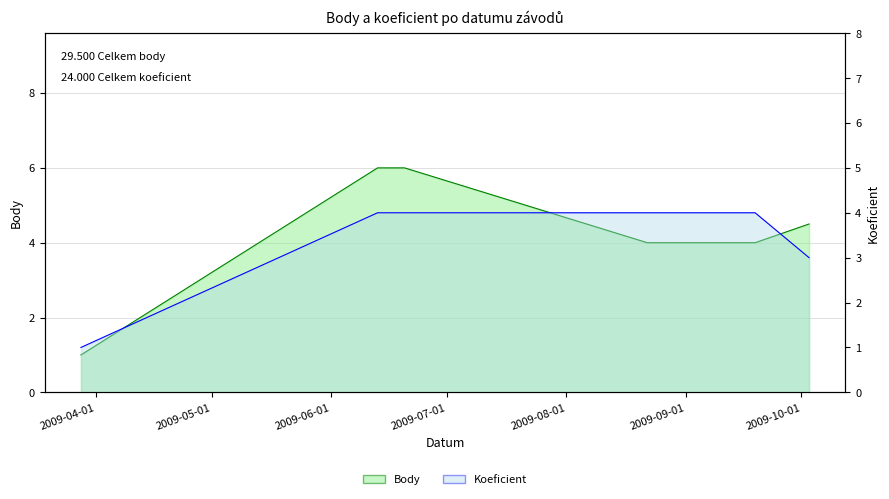

Between 2009-08-22 and 2009-06-20, which is larger?

2009-06-20